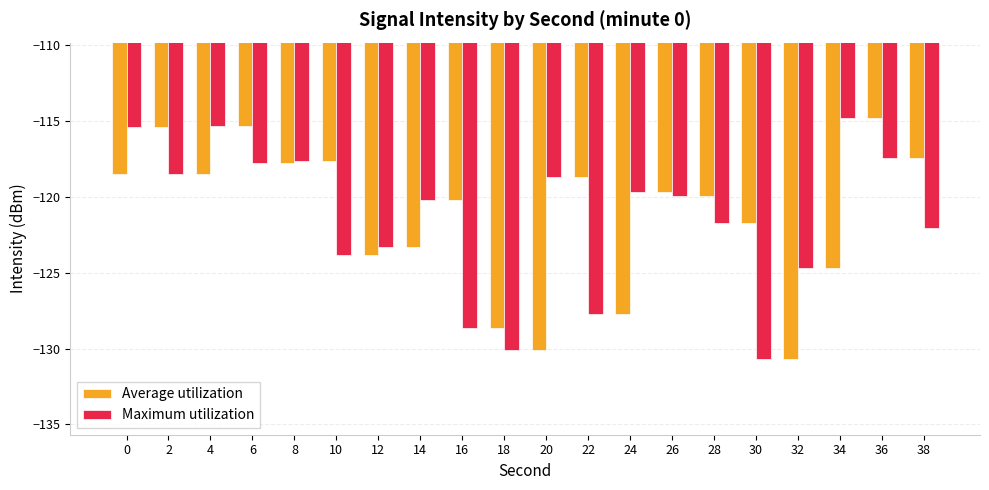

What is the value of the Average utilization bar at the 16th from the left?

-121.7